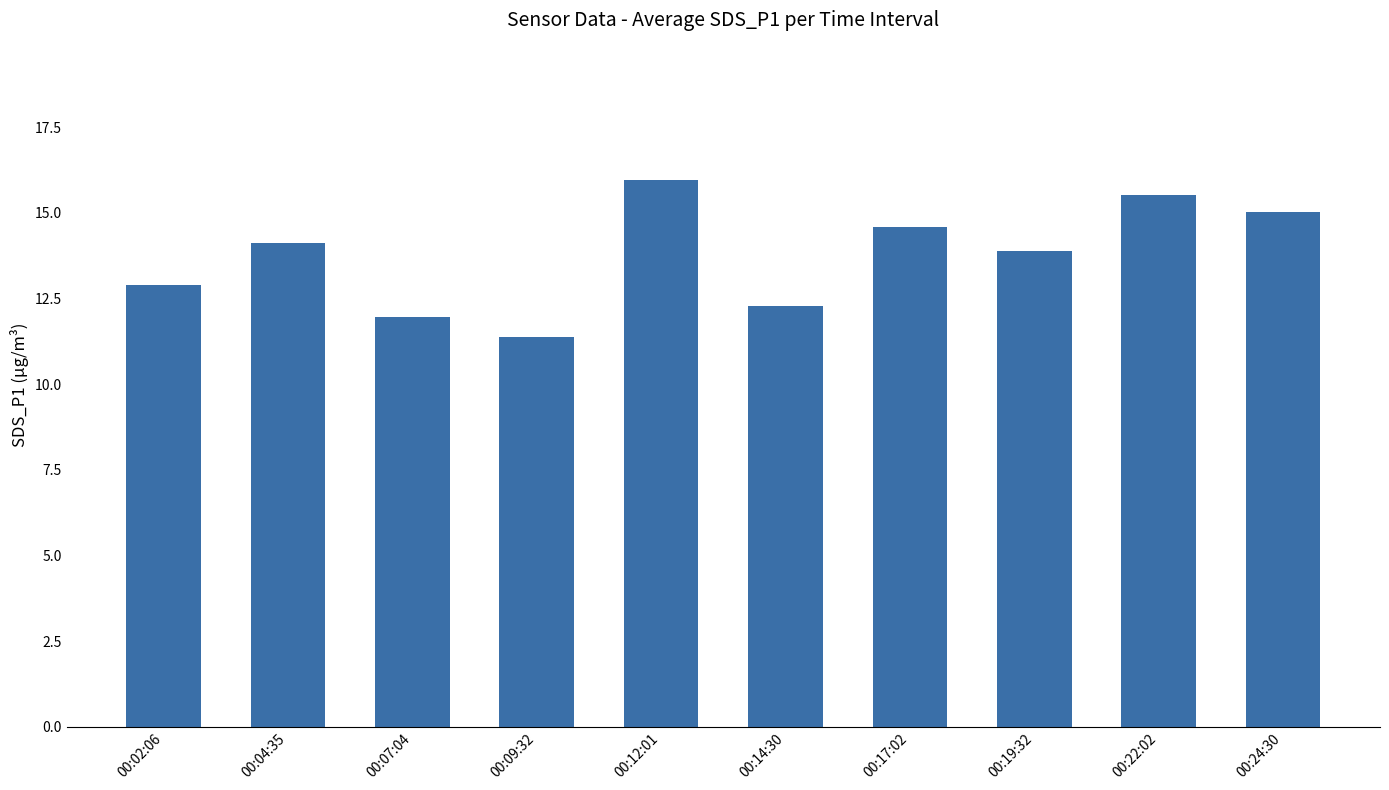

What is the label of the 9th bar from the left?

00:22:02